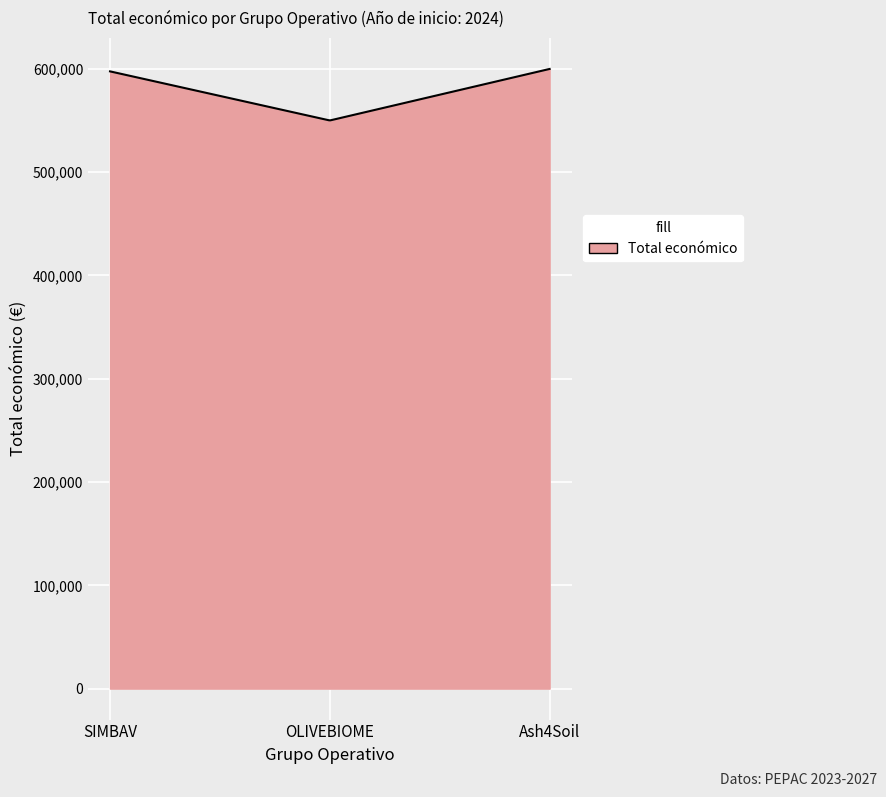

How many lines are shown in the chart?

1